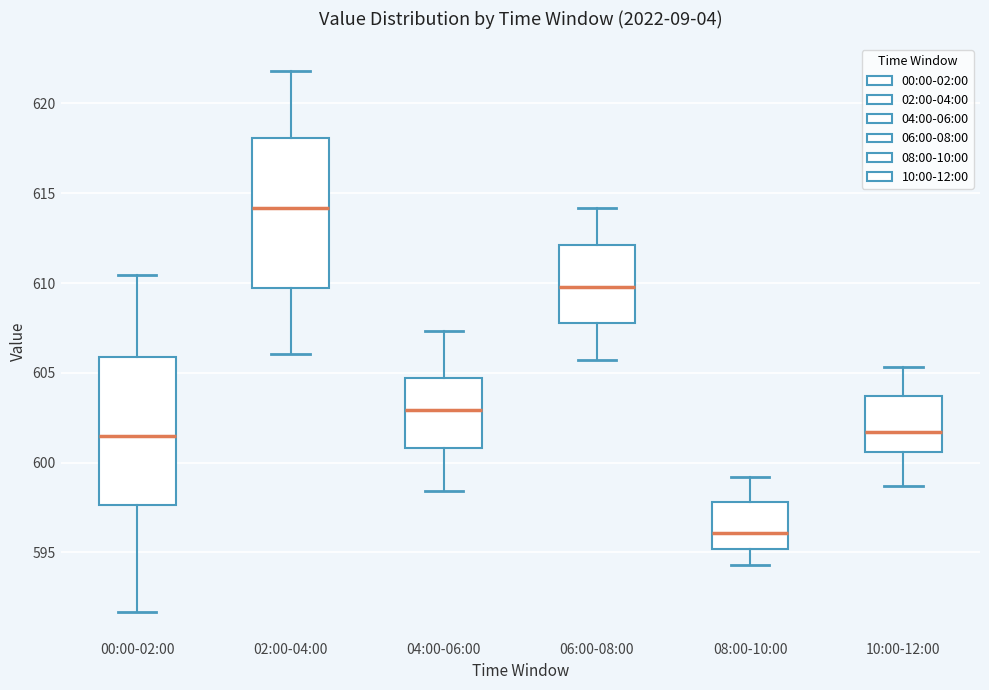

Reading left to right, read every box against the y-axis: the position of its median line, the range the box covers, and the ends of its whiskers. The values are not printed on the chart, so give them approximately, as read against the axis.

00:00-02:00: median 601.5, box 597.5 to 606.0, whiskers 591.5 to 610.5
02:00-04:00: median 614.0, box 609.5 to 618.0, whiskers 606.0 to 622.0
04:00-06:00: median 603.0, box 601.0 to 604.5, whiskers 598.5 to 607.5
06:00-08:00: median 610.0, box 608.0 to 612.0, whiskers 605.5 to 614.0
08:00-10:00: median 596.0, box 595.0 to 598.0, whiskers 594.5 to 599.0
10:00-12:00: median 601.5, box 600.5 to 603.5, whiskers 598.5 to 605.5